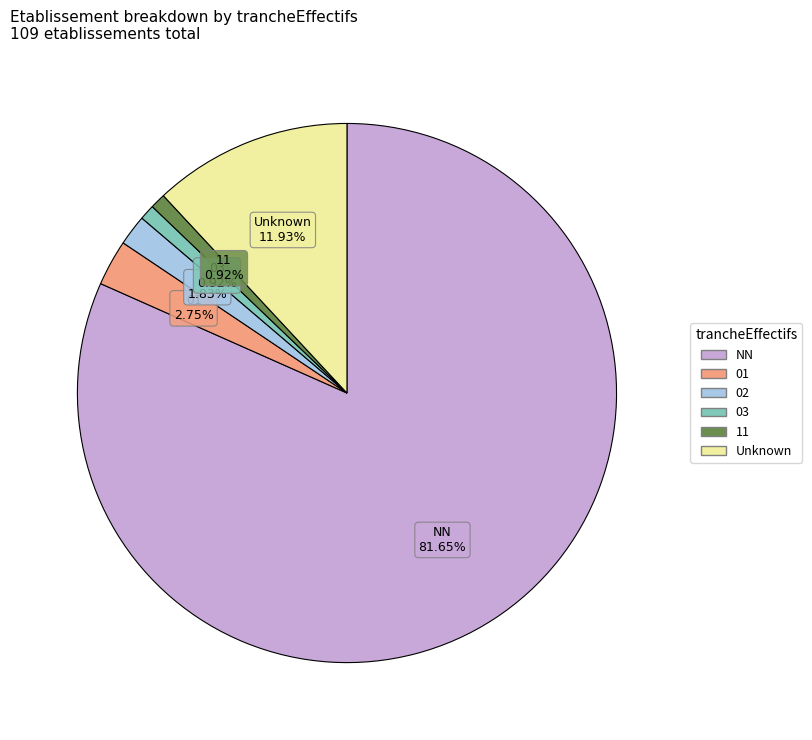

To the nearest percent, what is the difference between the largest and smallest slice percentages?

81%